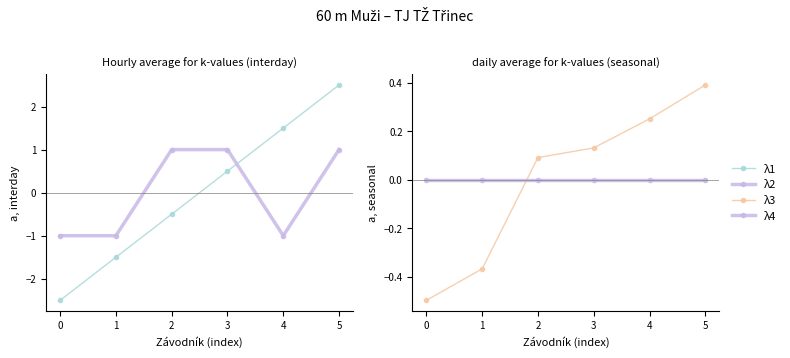

List the labels in order of λ3 value, largest first.

5, 4, 3, 2, 1, 0